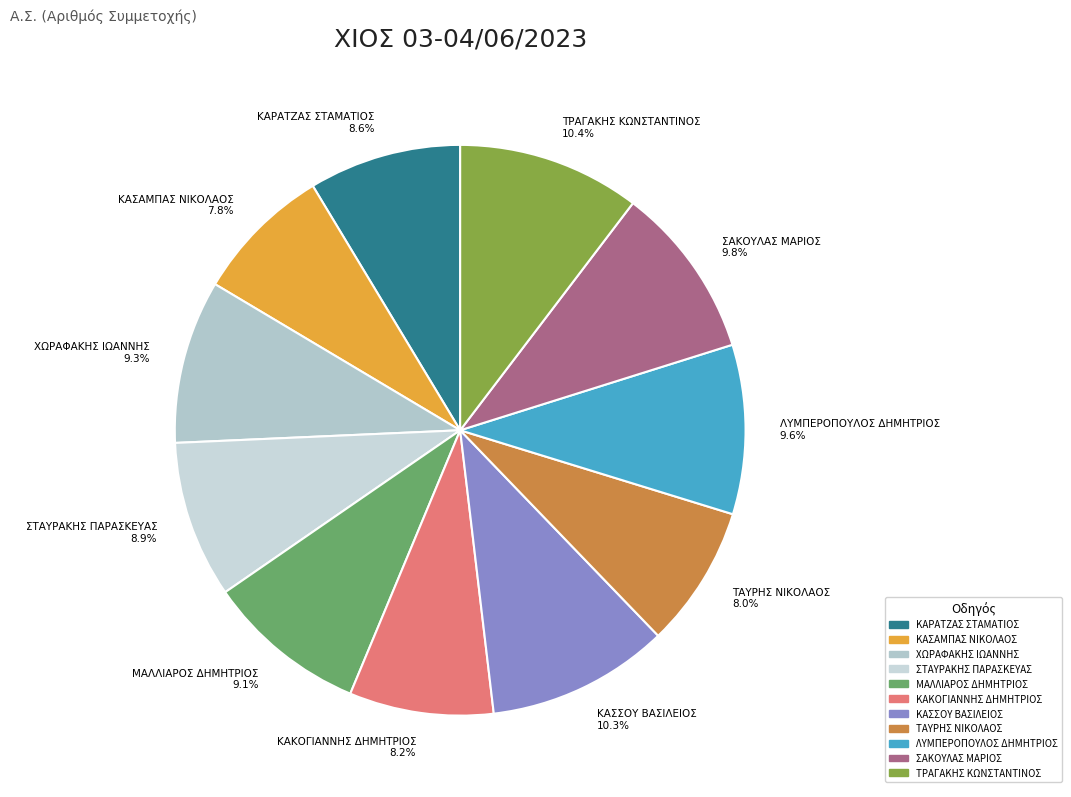

Is there any slice that represents more than half of the pie?

No